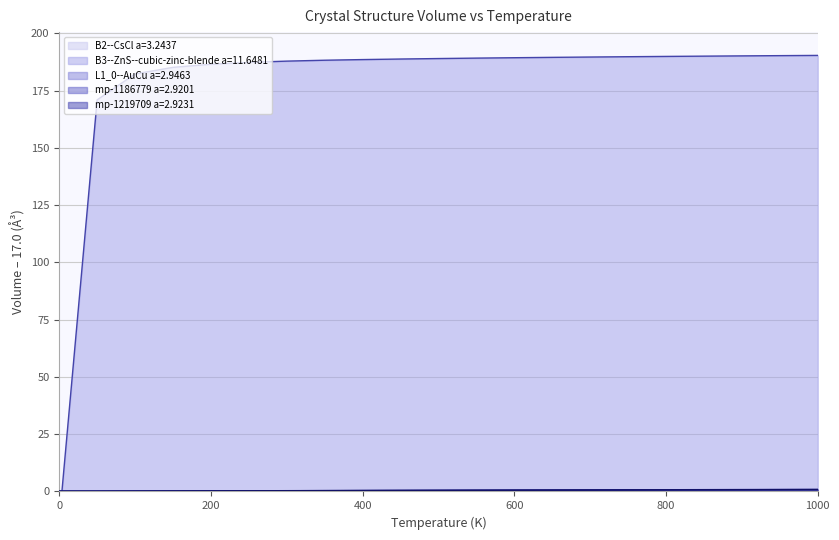

Read the B2--CsCl a=3.2437 value at 200.0.

0.2